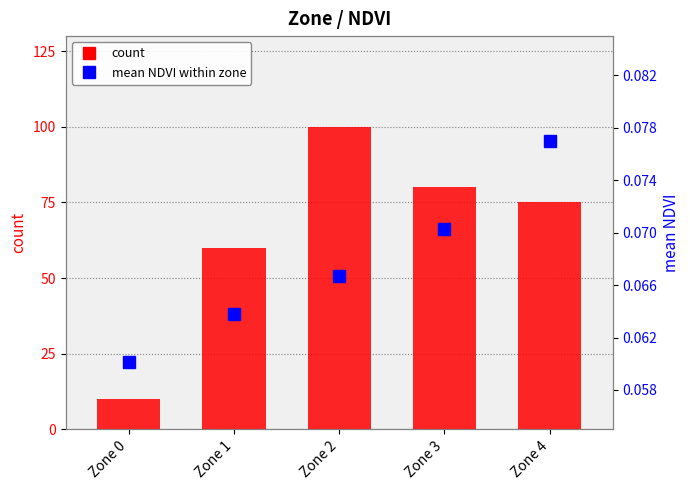

What is the total value across all series at Zone 2?

100.1